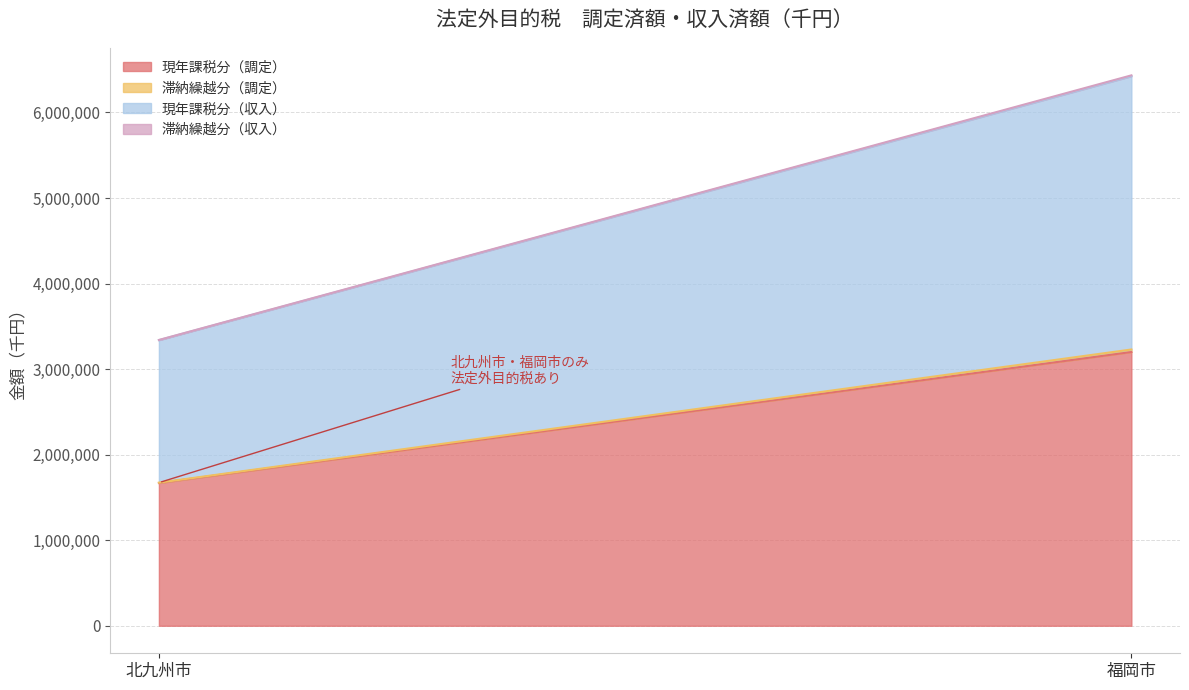

What is the lowest value of the 現年課税分（調定） series?

1668072